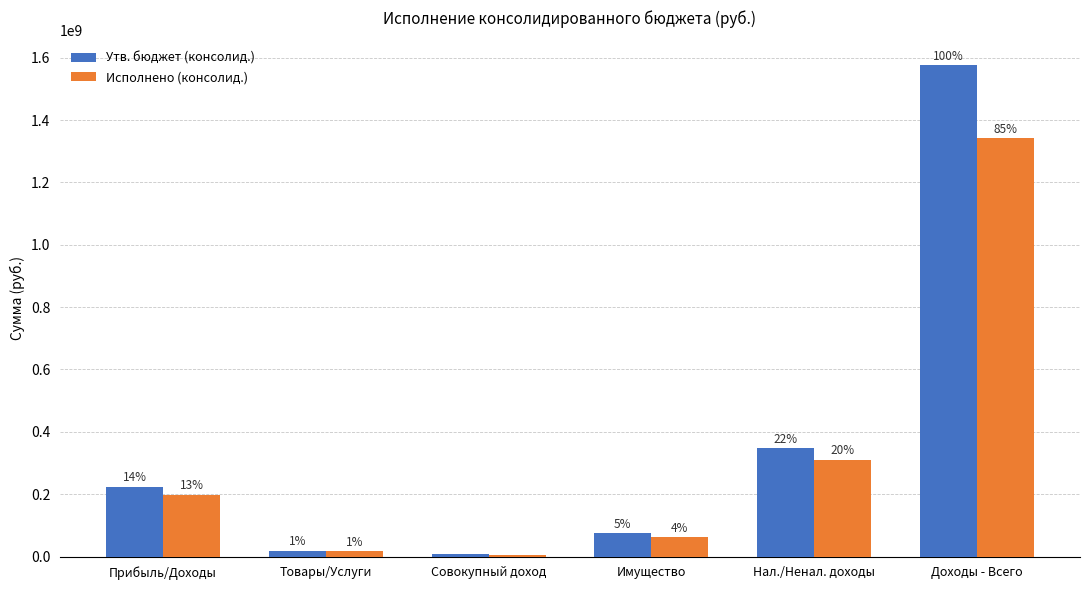

What is the label of the 1st bar from the right?

Доходы - Всего